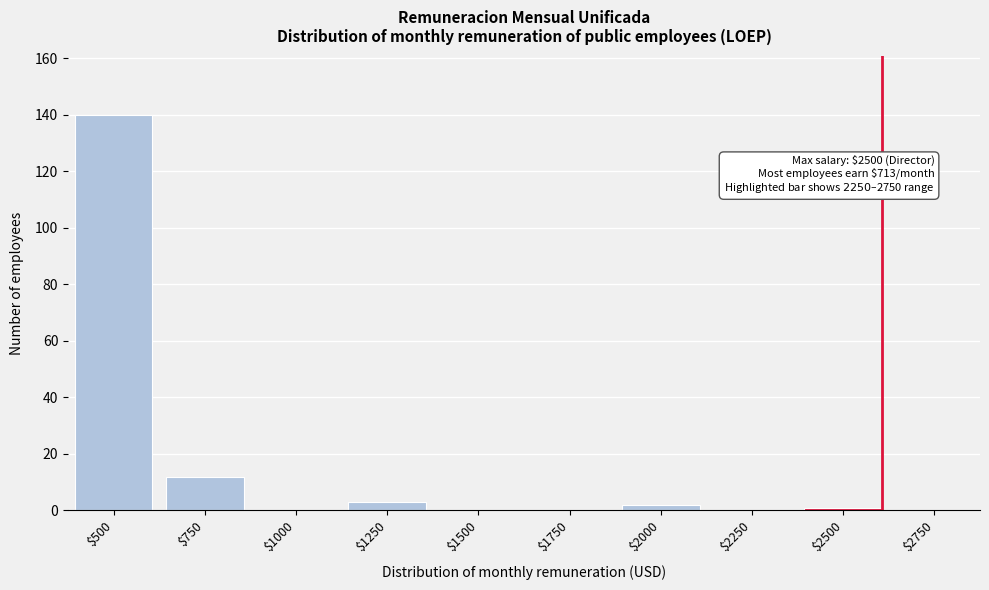

True or false: the data shows 2 at $2000.

True